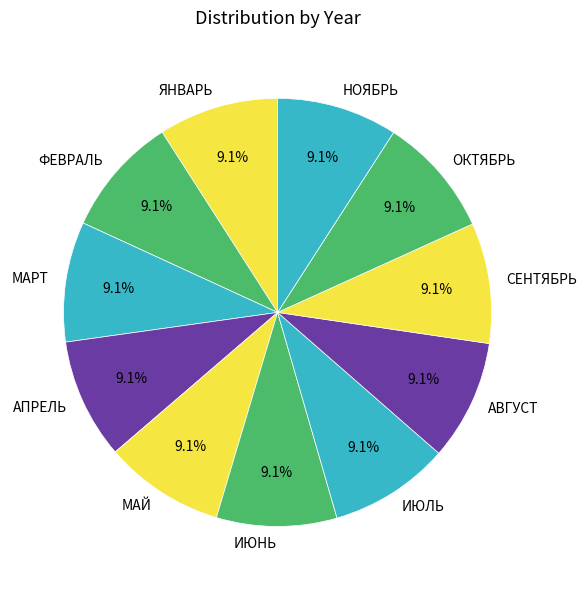

Is ФЕВРАЛЬ the majority of the pie?

No